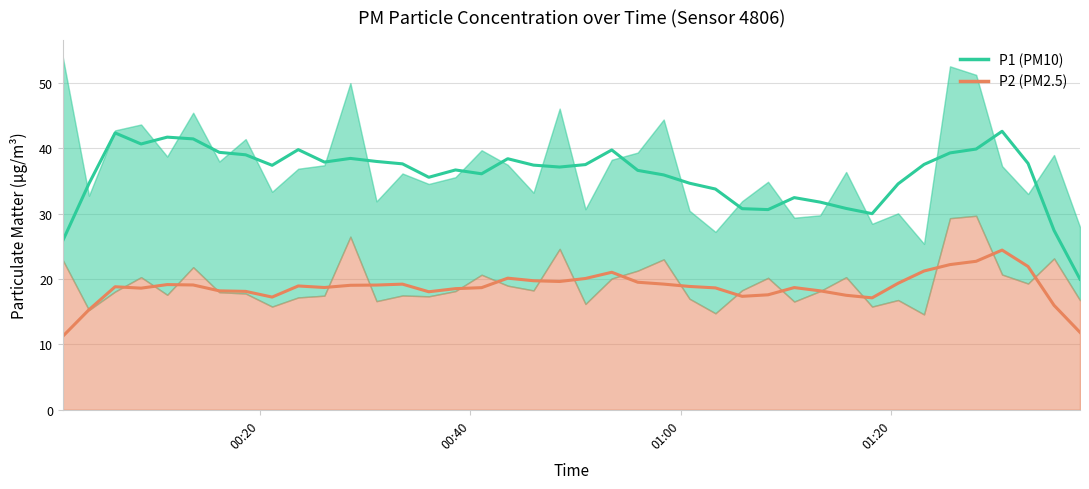

The value of P1 (PM10) at 33 is 58.9. True or false?

False